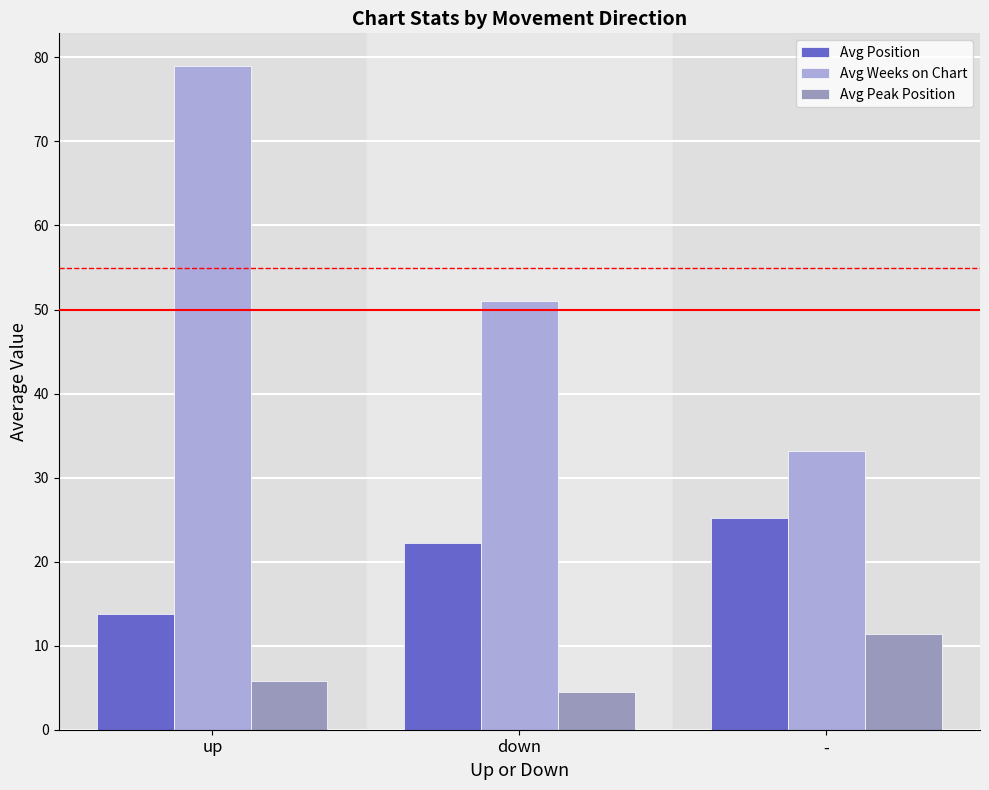

The value of Avg Peak Position at - is 5.5. True or false?

False